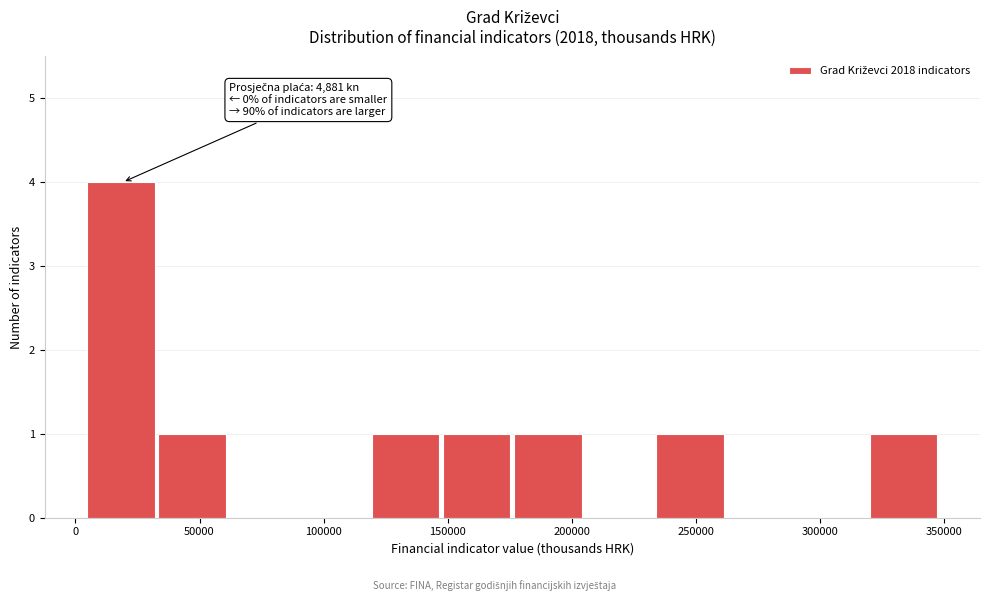

Which range on the x-axis has the tallest bar?

5000 to 35000